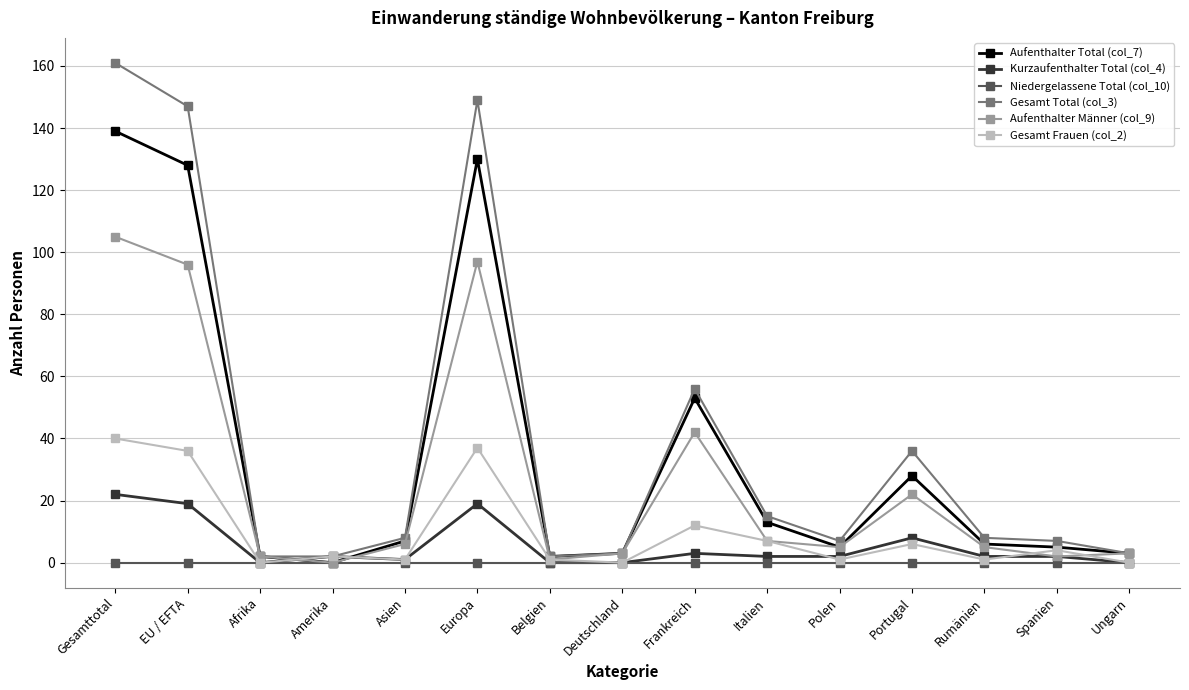

What is the greatest value displayed?

161